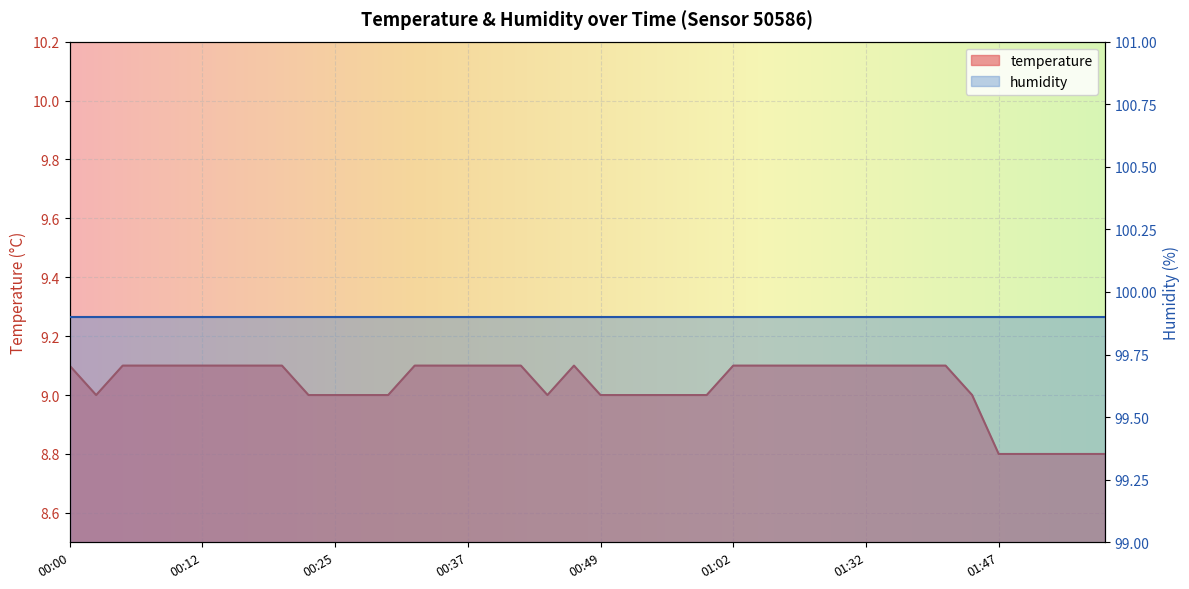

What is the difference between the maximum and minimum values?

0.3